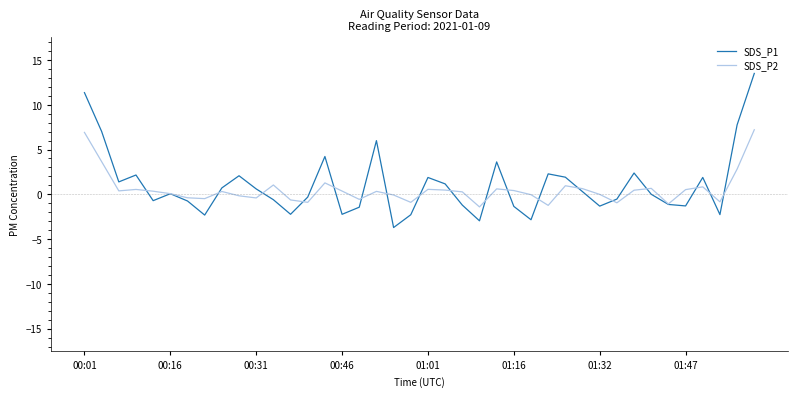

What is the minimum value shown in the chart?

-3.7